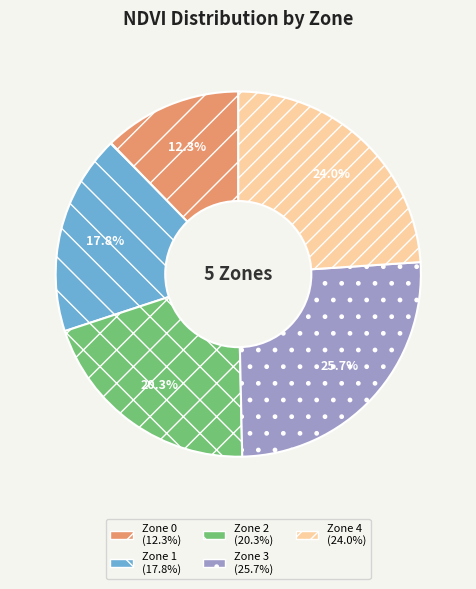

To the nearest percent, what portion does Zone 2 represent?

20%